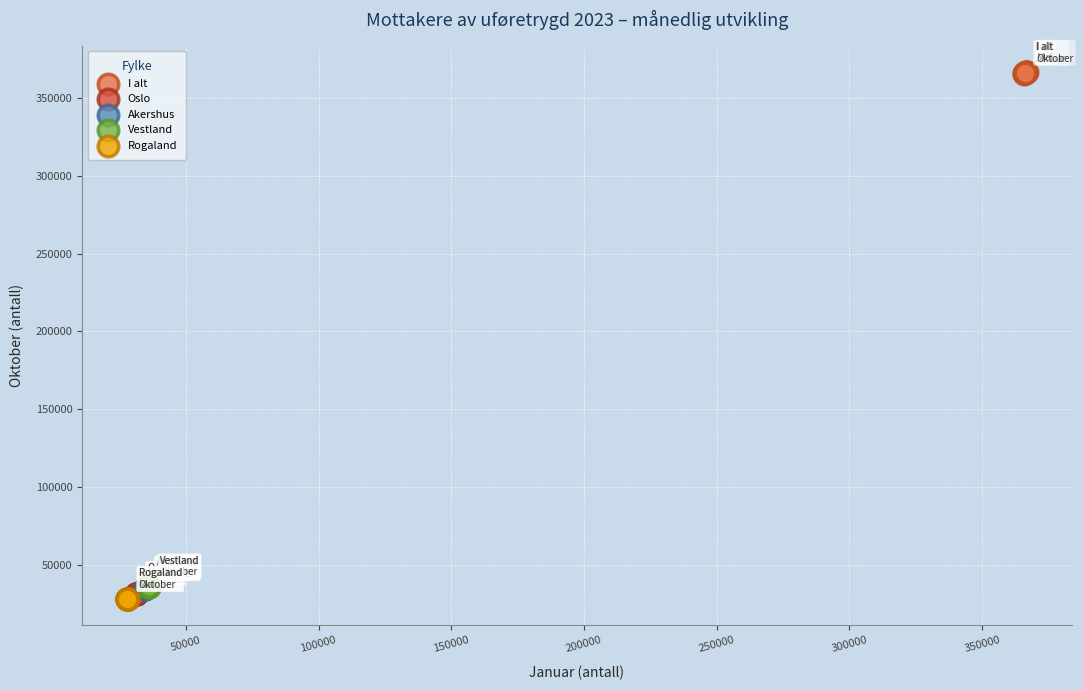

Which series reaches the maximum Y coordinate?

I alt